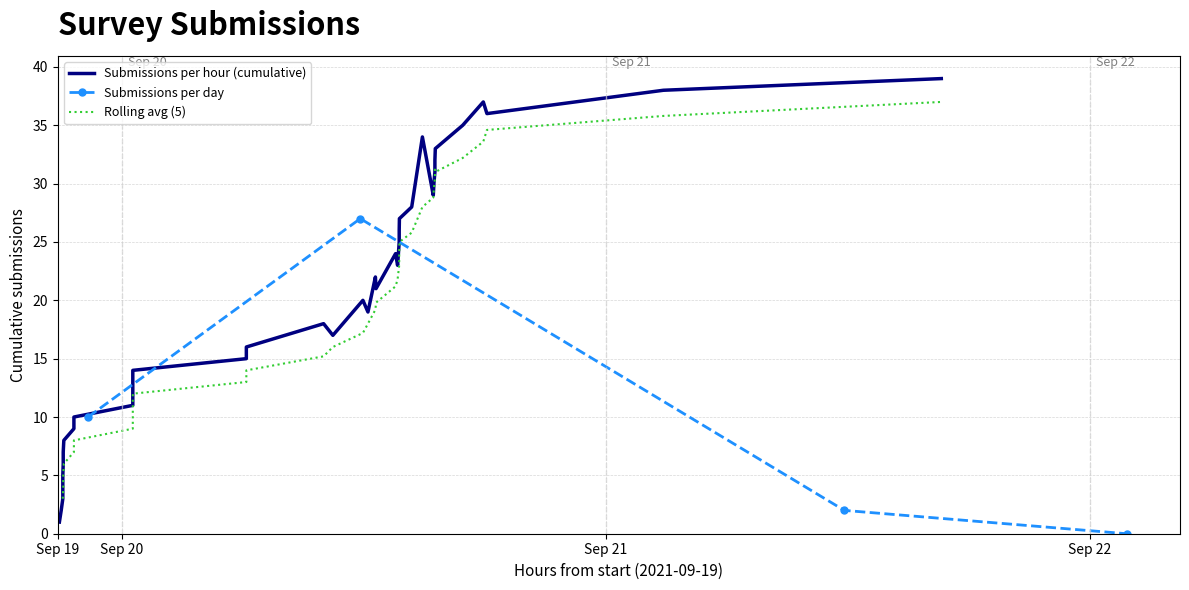

In Submissions per day, how many points are higher than both neighbors (excluding endpoints)?

1